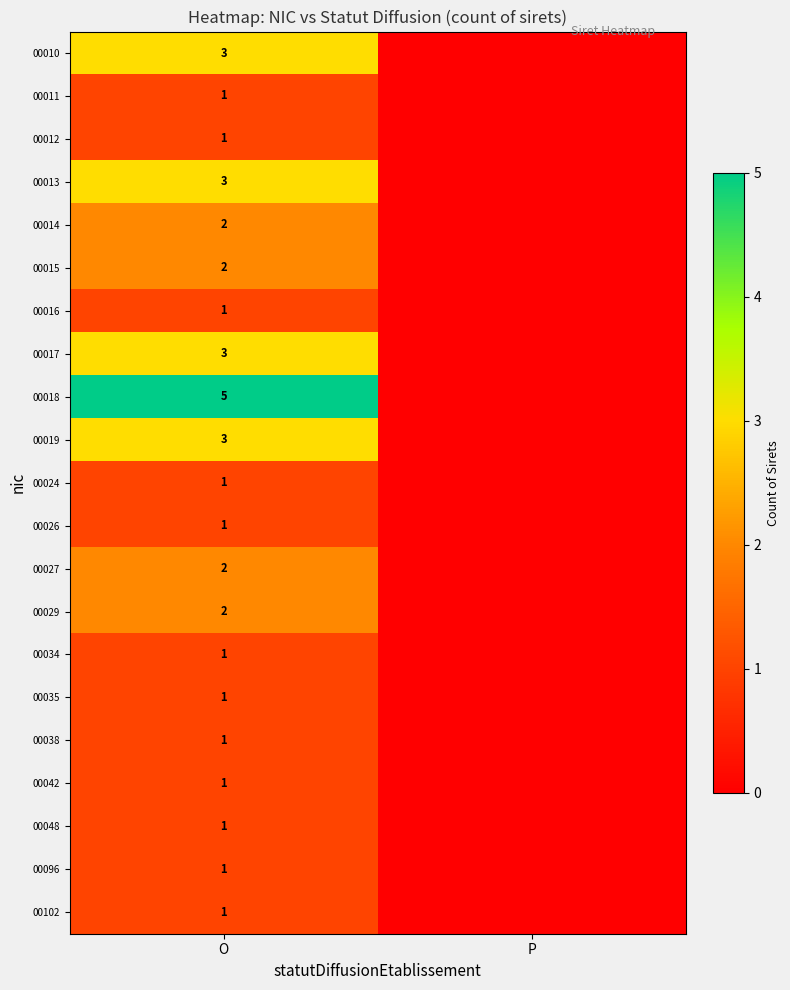

What is the total value across all series at O?

37